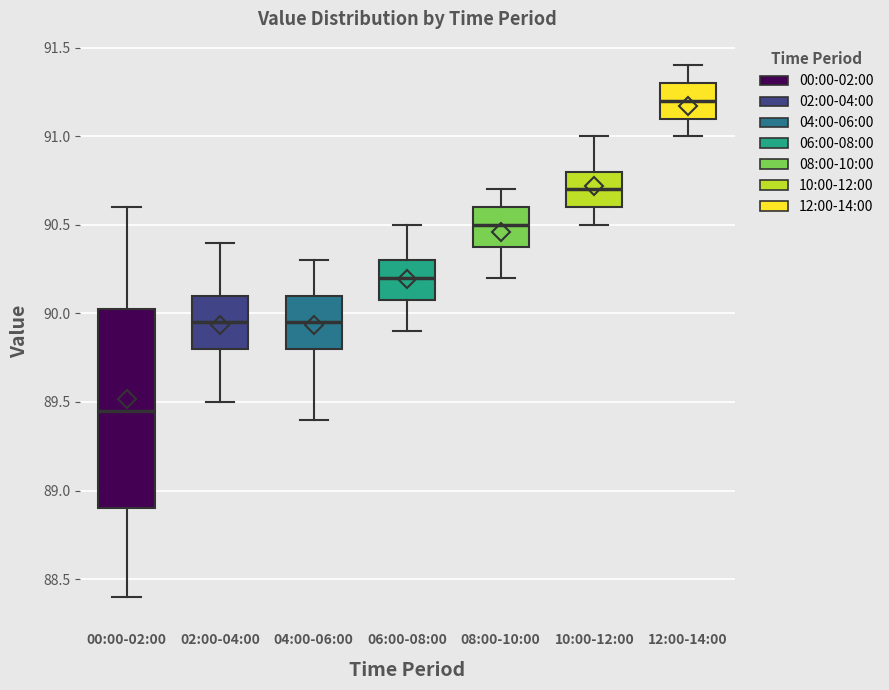

Reading left to right, read every box against the y-axis: the position of its median line, the range the box covers, and the ends of its whiskers. The values are not printed on the chart, so give them approximately, as read against the axis.

00:00-02:00: median 89.45, box 88.90 to 90.05, whiskers 88.40 to 90.60
02:00-04:00: median 89.95, box 89.80 to 90.10, whiskers 89.50 to 90.40
04:00-06:00: median 89.95, box 89.80 to 90.10, whiskers 89.40 to 90.30
06:00-08:00: median 90.20, box 90.10 to 90.30, whiskers 89.90 to 90.50
08:00-10:00: median 90.50, box 90.40 to 90.60, whiskers 90.20 to 90.70
10:00-12:00: median 90.70, box 90.60 to 90.80, whiskers 90.50 to 91.00
12:00-14:00: median 91.20, box 91.10 to 91.30, whiskers 91.00 to 91.40